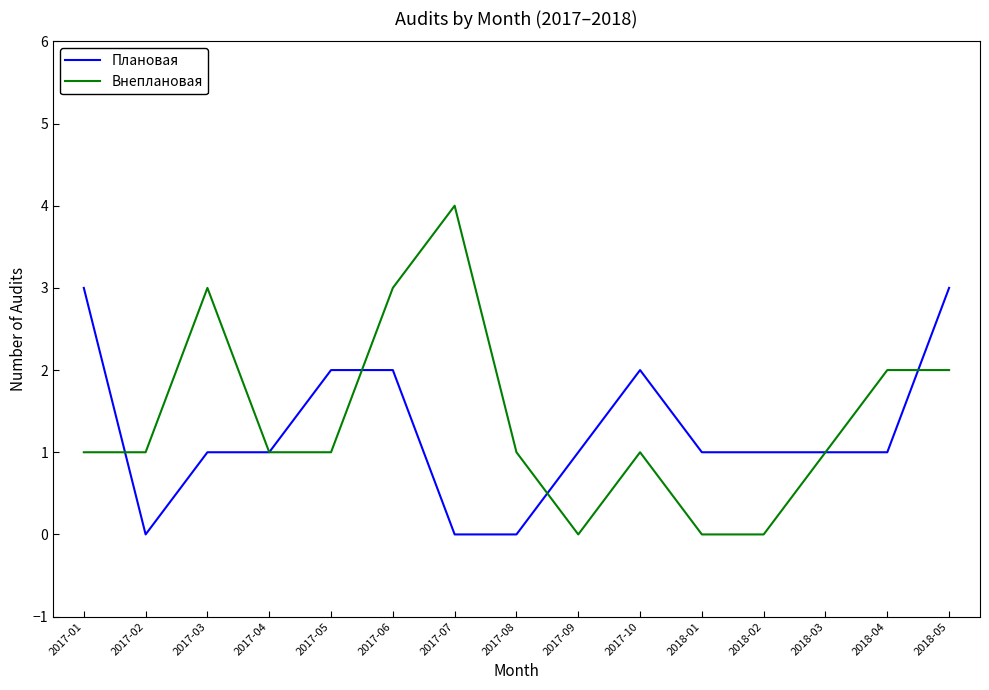

How many Плановая values are between 1 and 2?

10